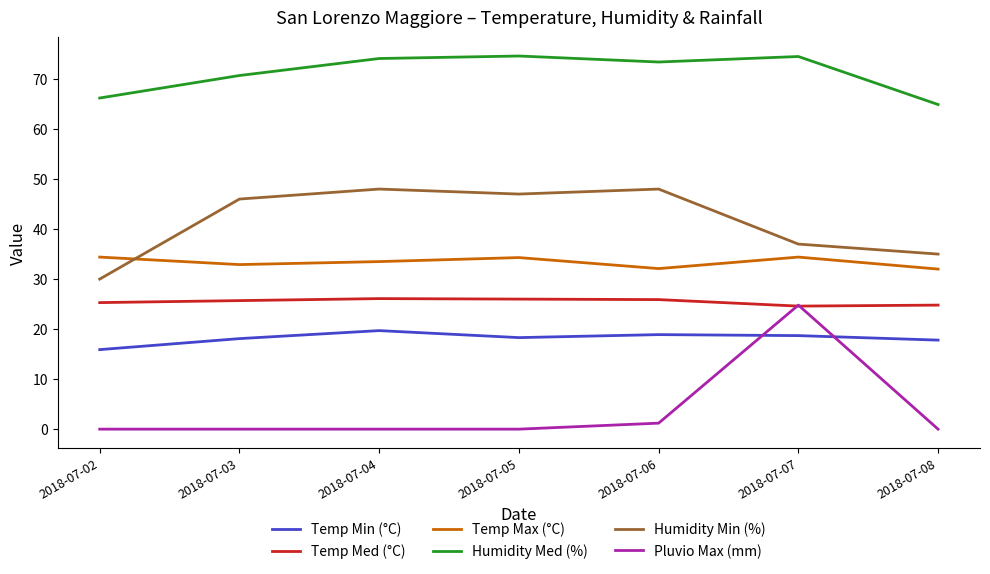

How many interior local valleys does the Temp Max (°C) series have?

2